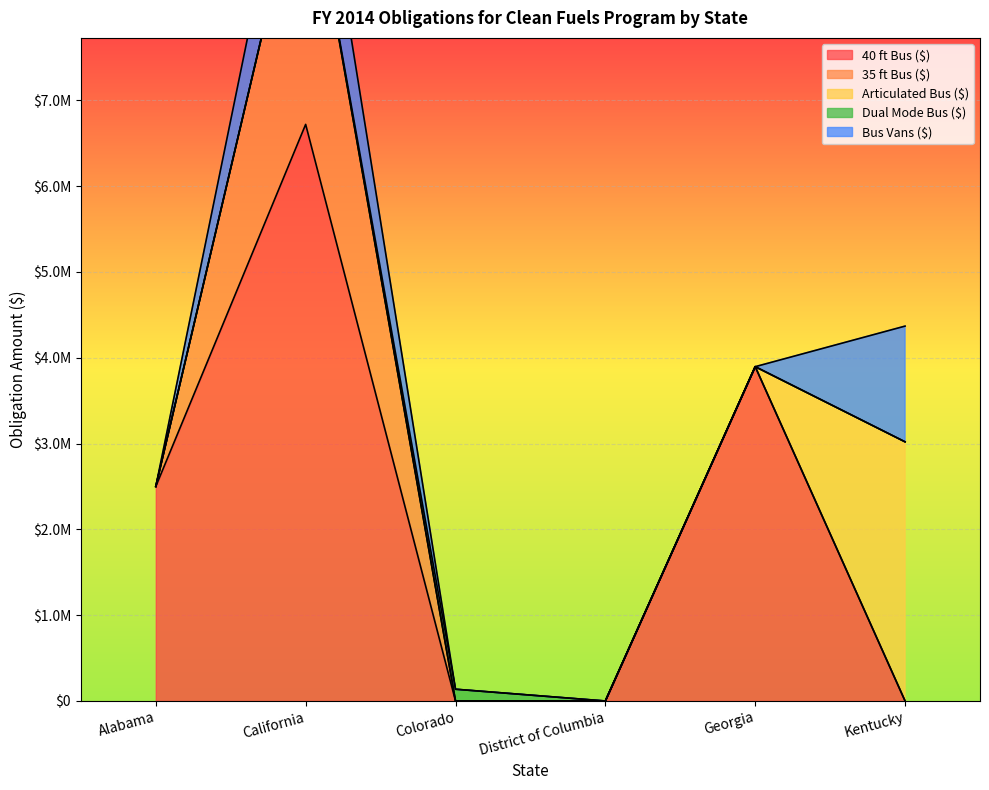

What is the label of the 4th point from the left?

District of Columbia